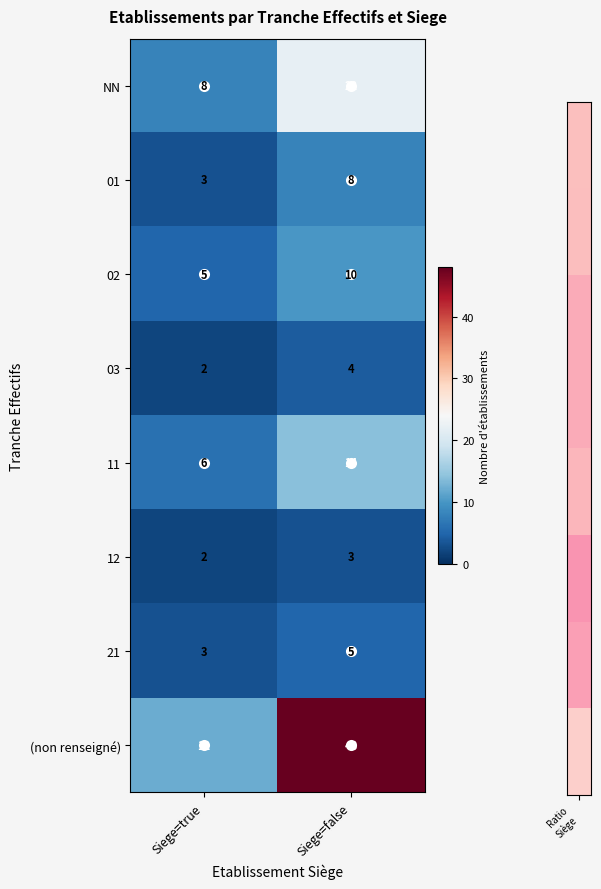

What is the approximate value of 02 at Siege=false?

10